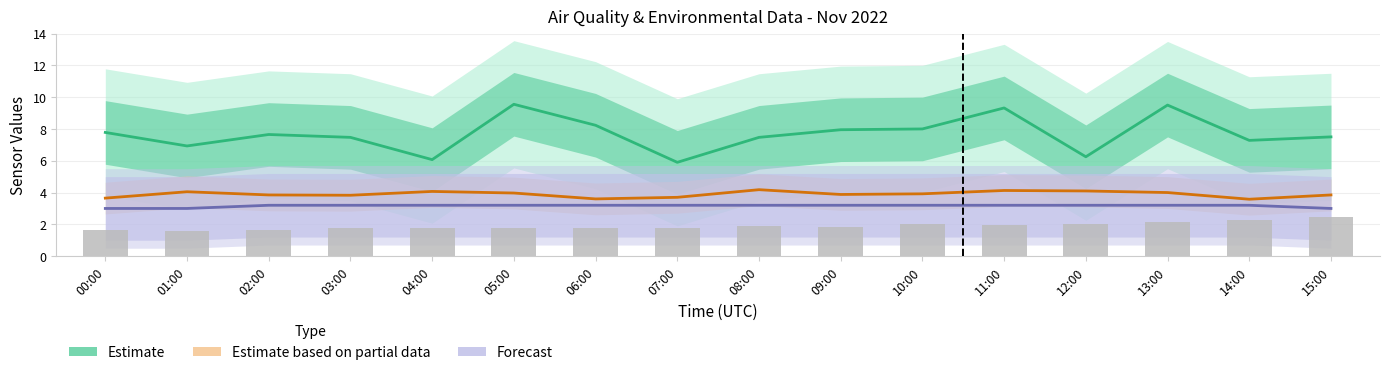

What is the value of the Forecast bar at the 15th from the left?

3.2